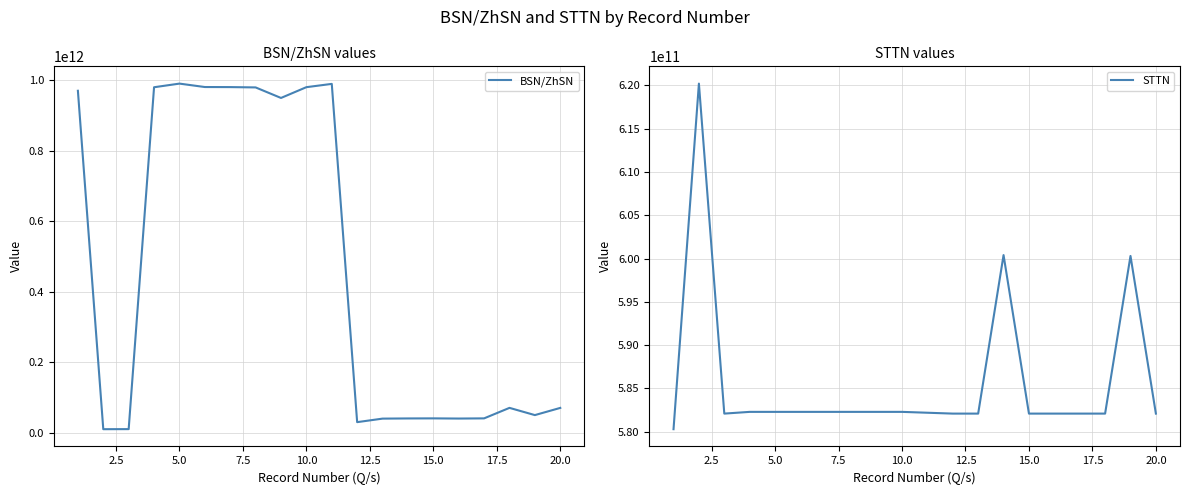

What is the value of the BSN/ZhSN point at the 10th from the left?

980840012321